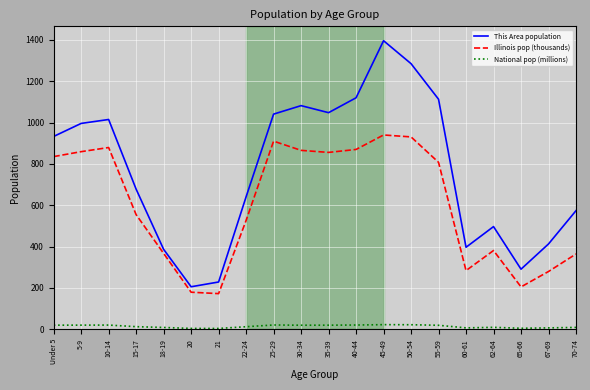

How many values in the Illinois pop (thousands) series are below 807?

10